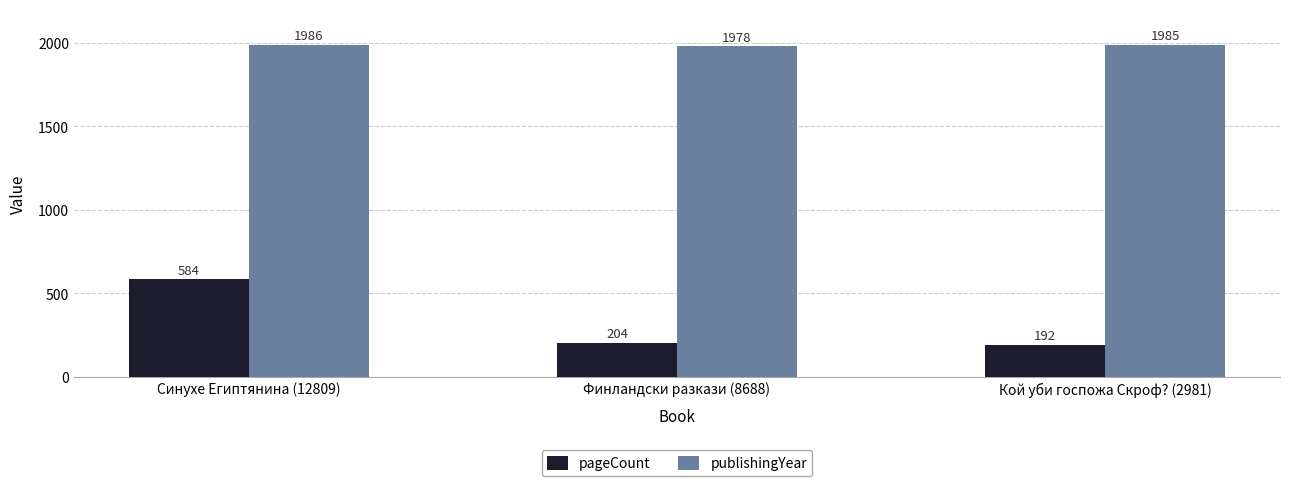

Rank the categories by pageCount value from lowest to highest.

Кой уби госпожа Скроф? (2981), Финландски разкази (8688), Синухе Египтянина (12809)